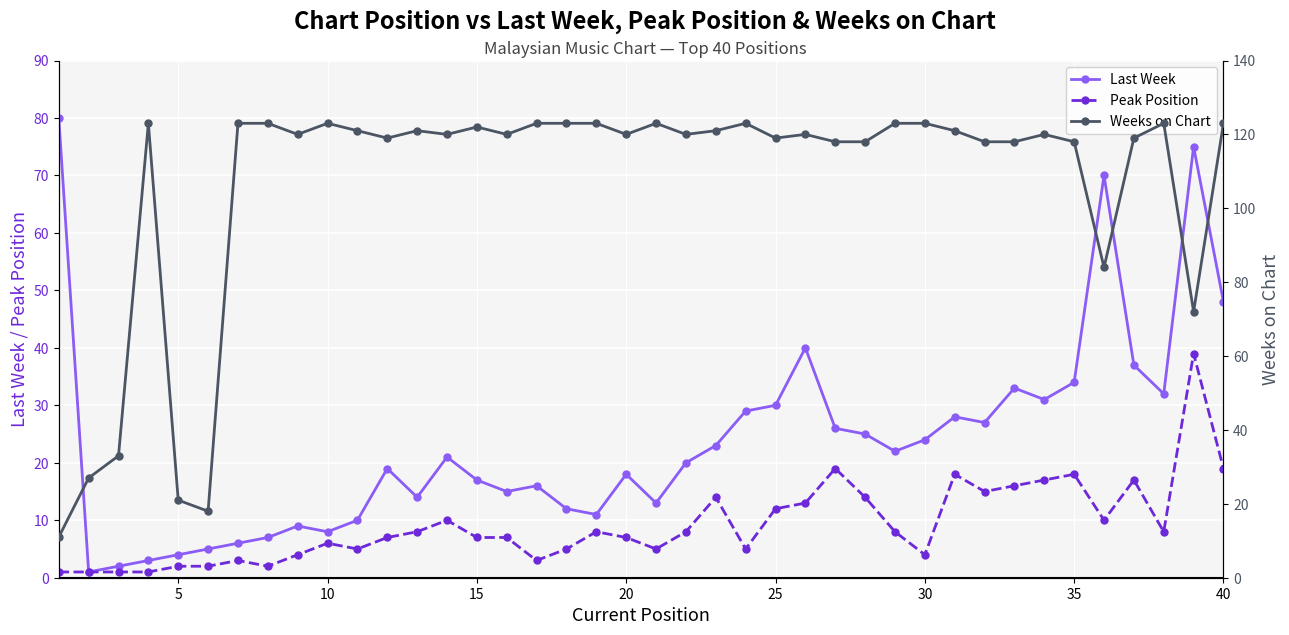

True or false: Last Week has more than 0 points higher than both neighbors.

True